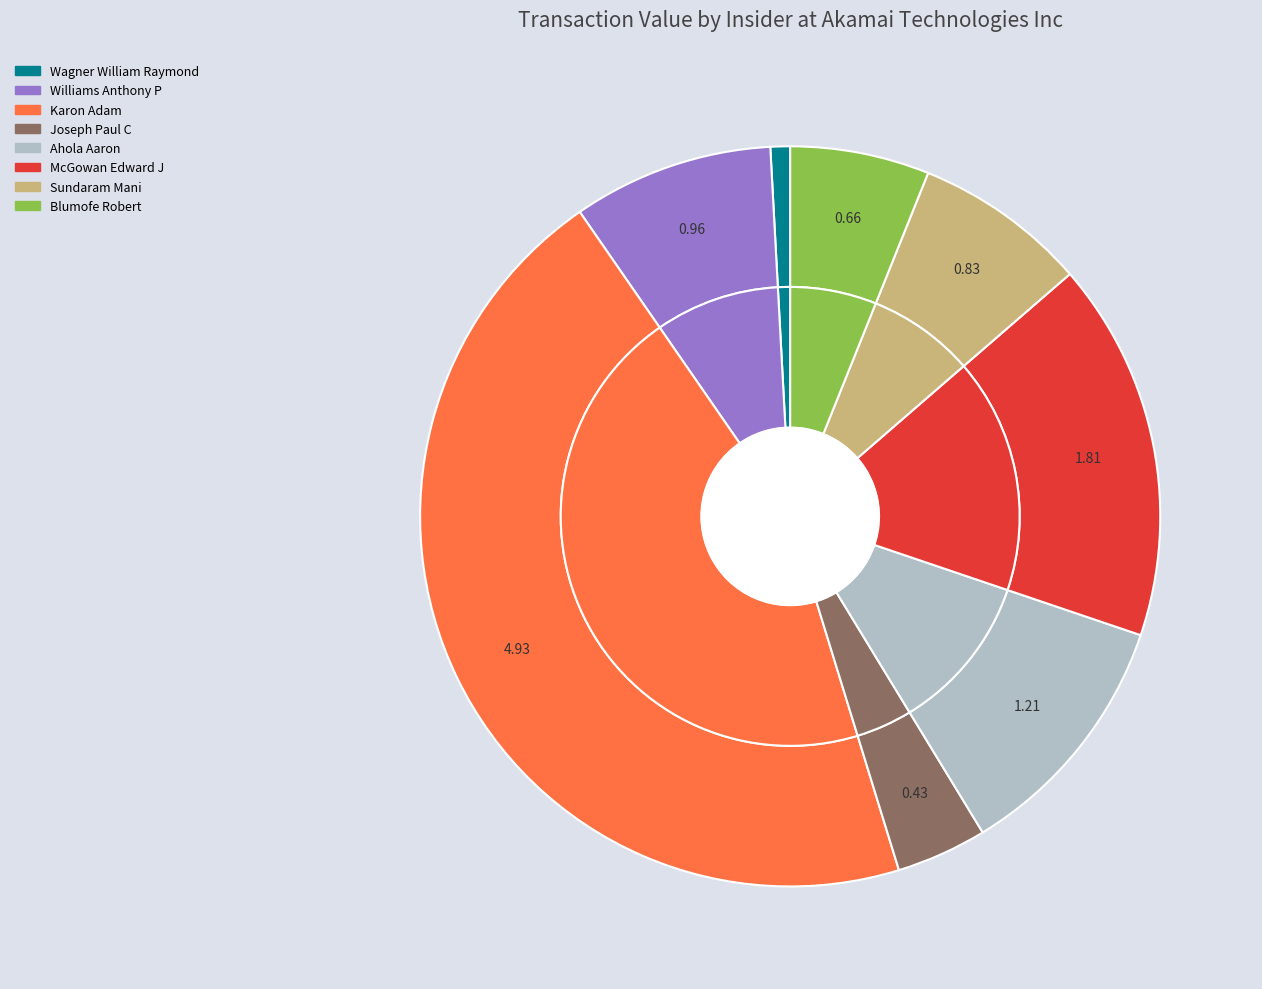

Does Sundaram Mani account for over 50% of the chart?

No